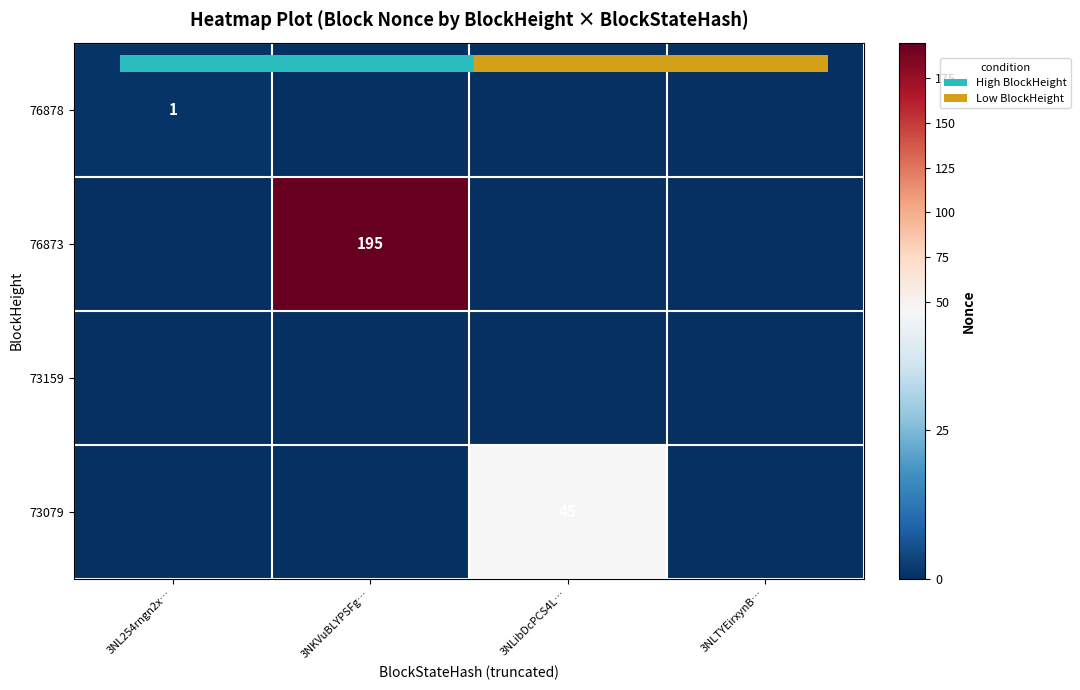

What is the sum of all 76878 values?

1